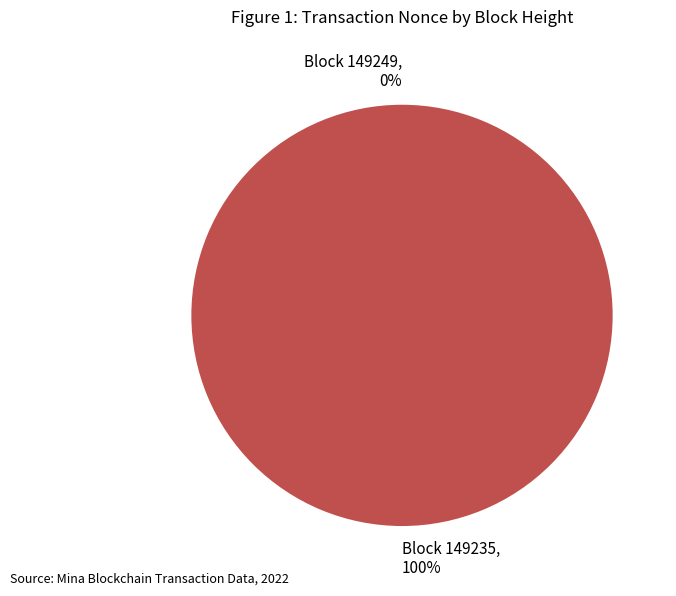

Is there a majority slice in this chart?

Yes